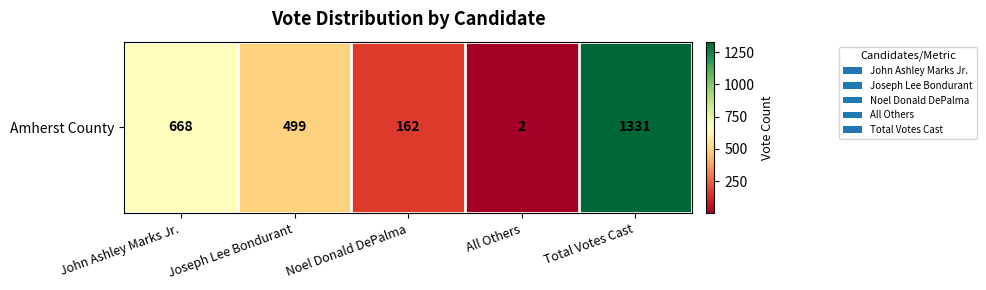

Reading right to left, transcribe all the data shown in this chart.

1331	2	162	499	668